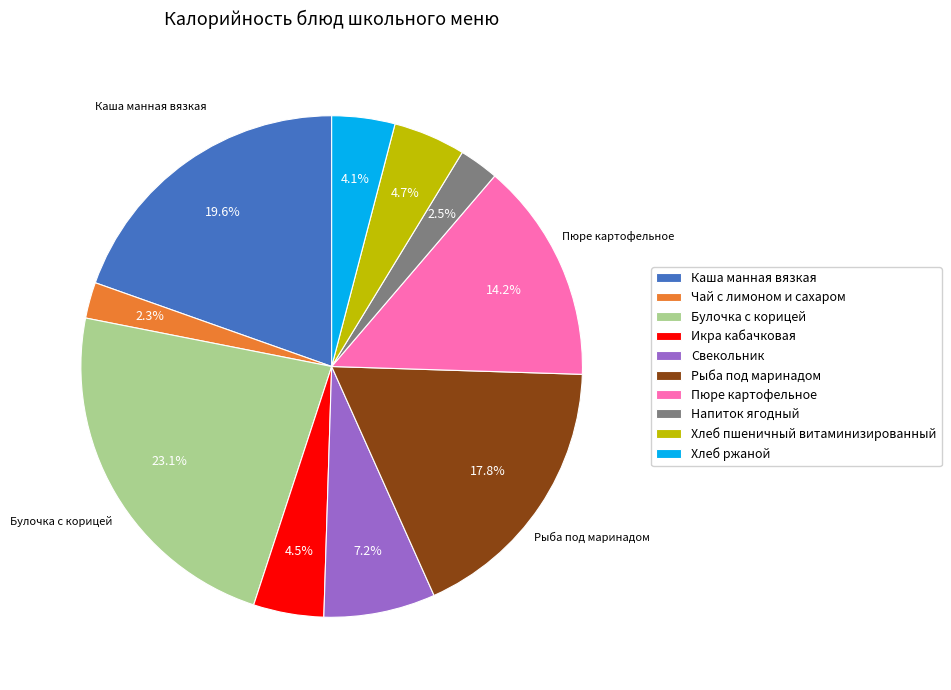

What percentage is the Чай с лимоном и сахаром slice, to the nearest percent?

2%